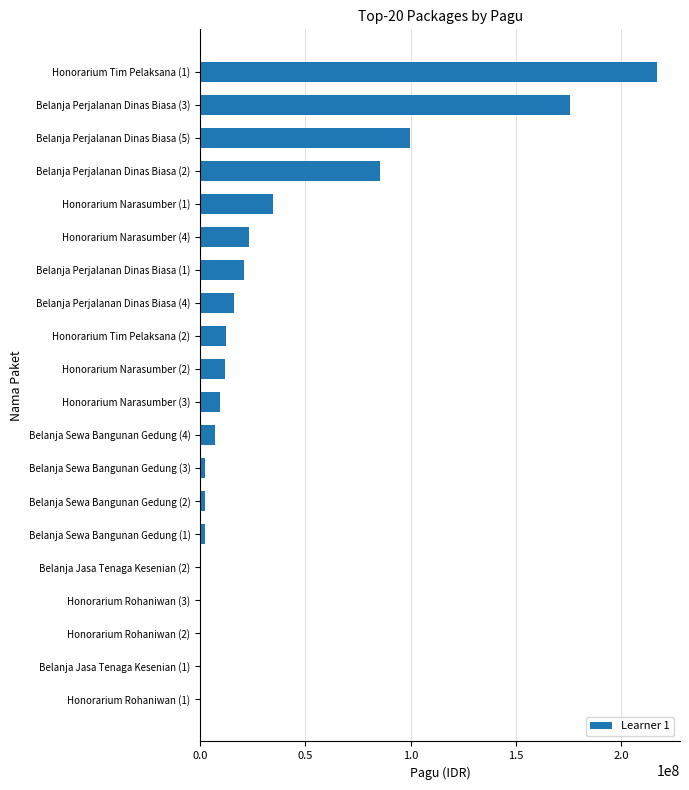

What is the sum of all values?

723083000